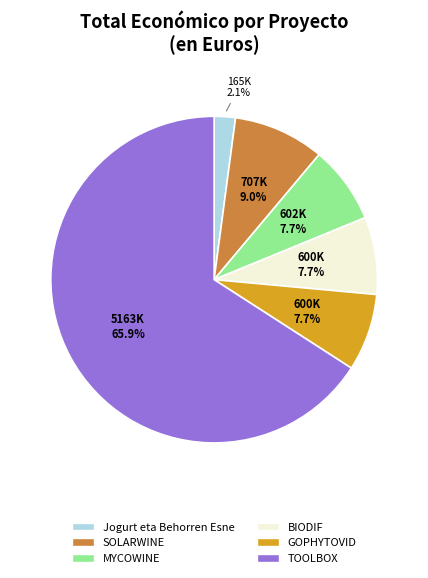

The TOOLBOX slice represents 75% of the pie. True or false?

False